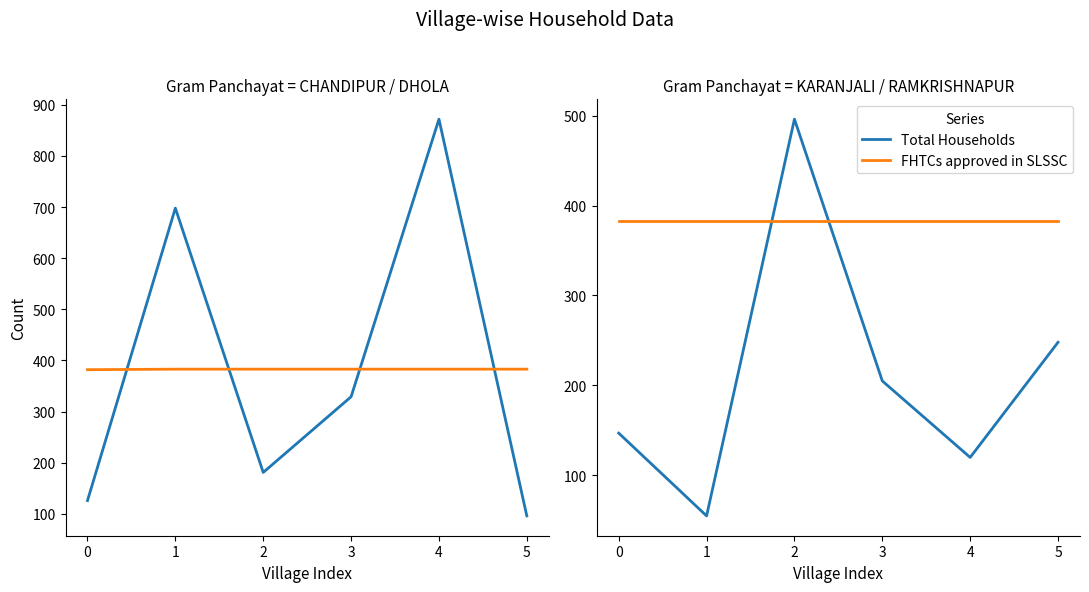

What is the sum of the FHTCs approved in SLSSC values at 2 and 3?

766